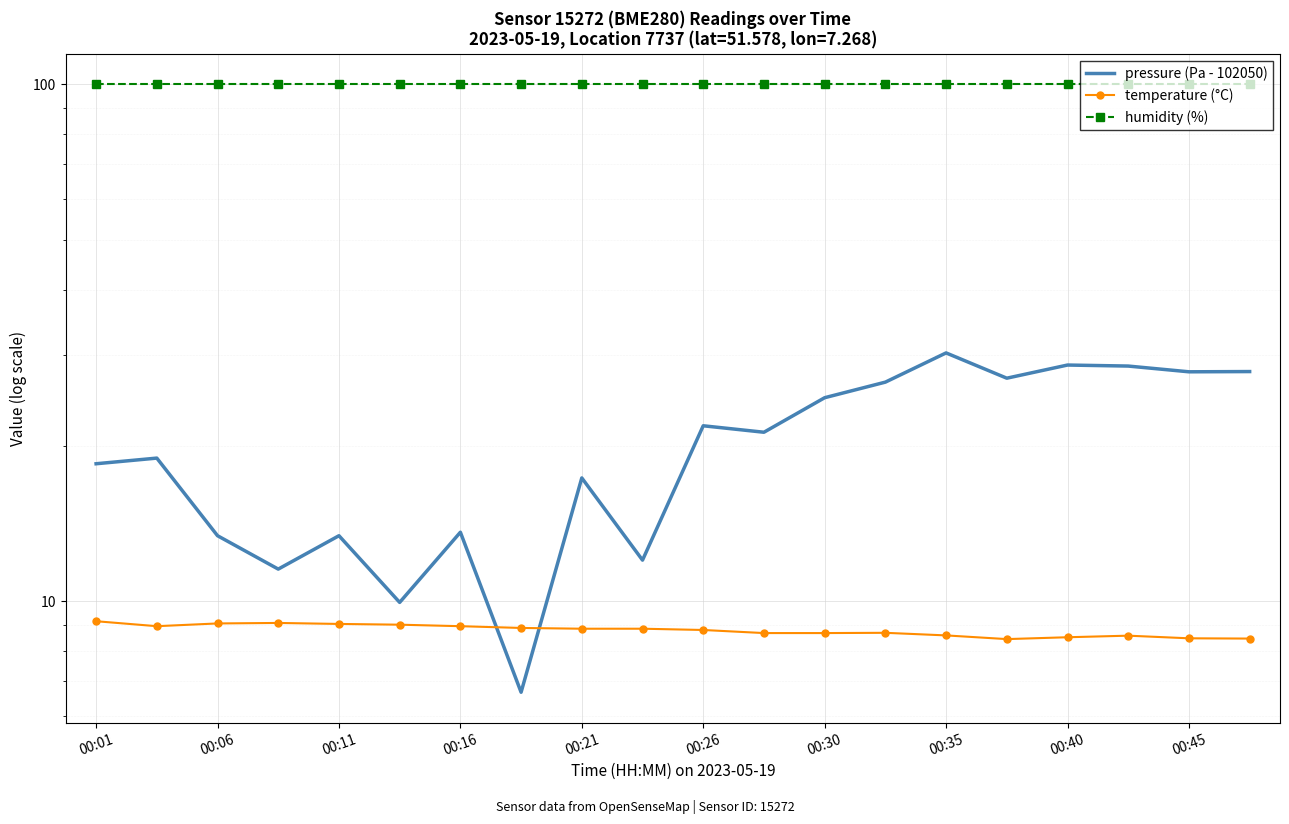

In temperature (°C), how many points are lower than both neighbors (excluding endpoints)?

2